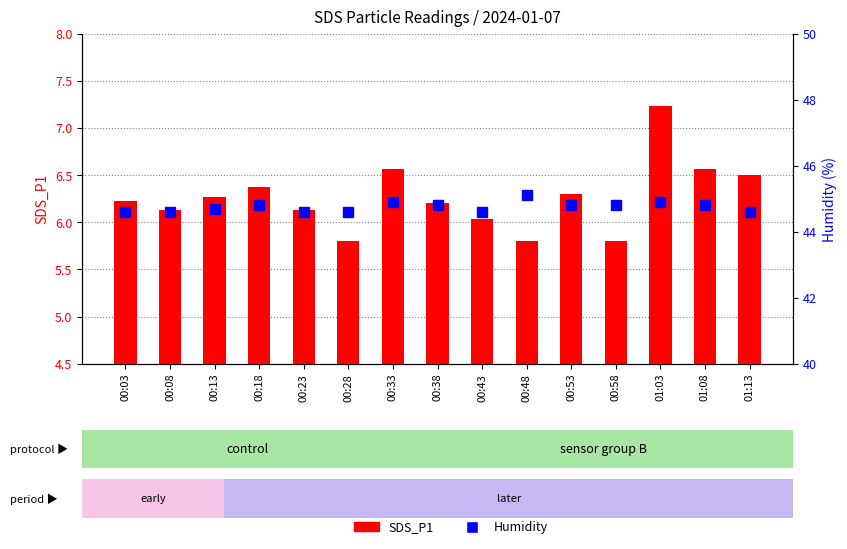

What is the average value of the SDS_P1 series?

6.3